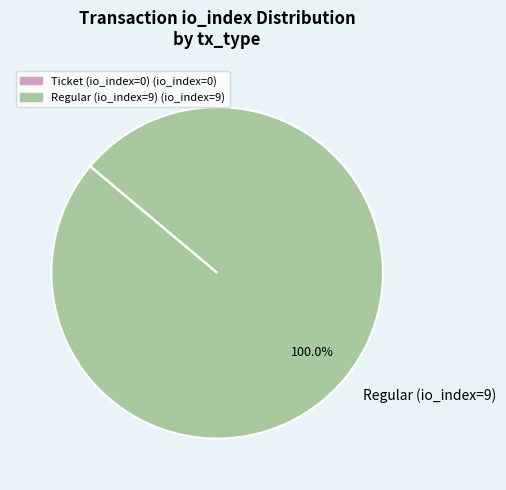

How many slices are in this pie chart?

1